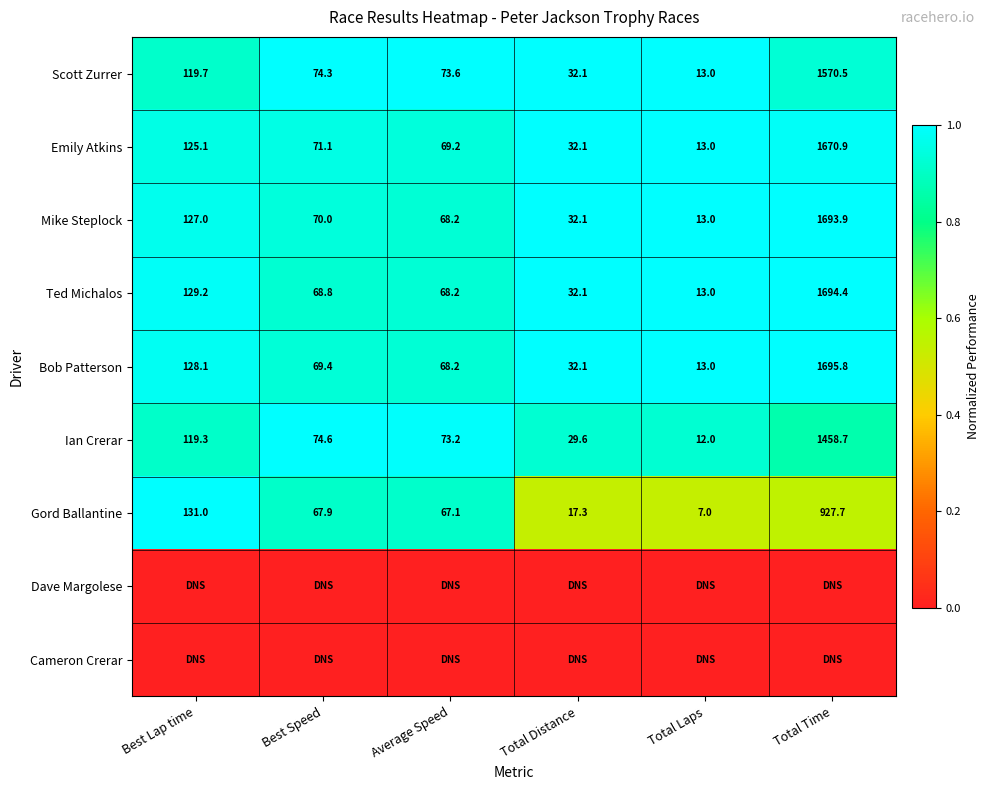

What is the approximate value of Bob Patterson at Best Lap time?

128.1